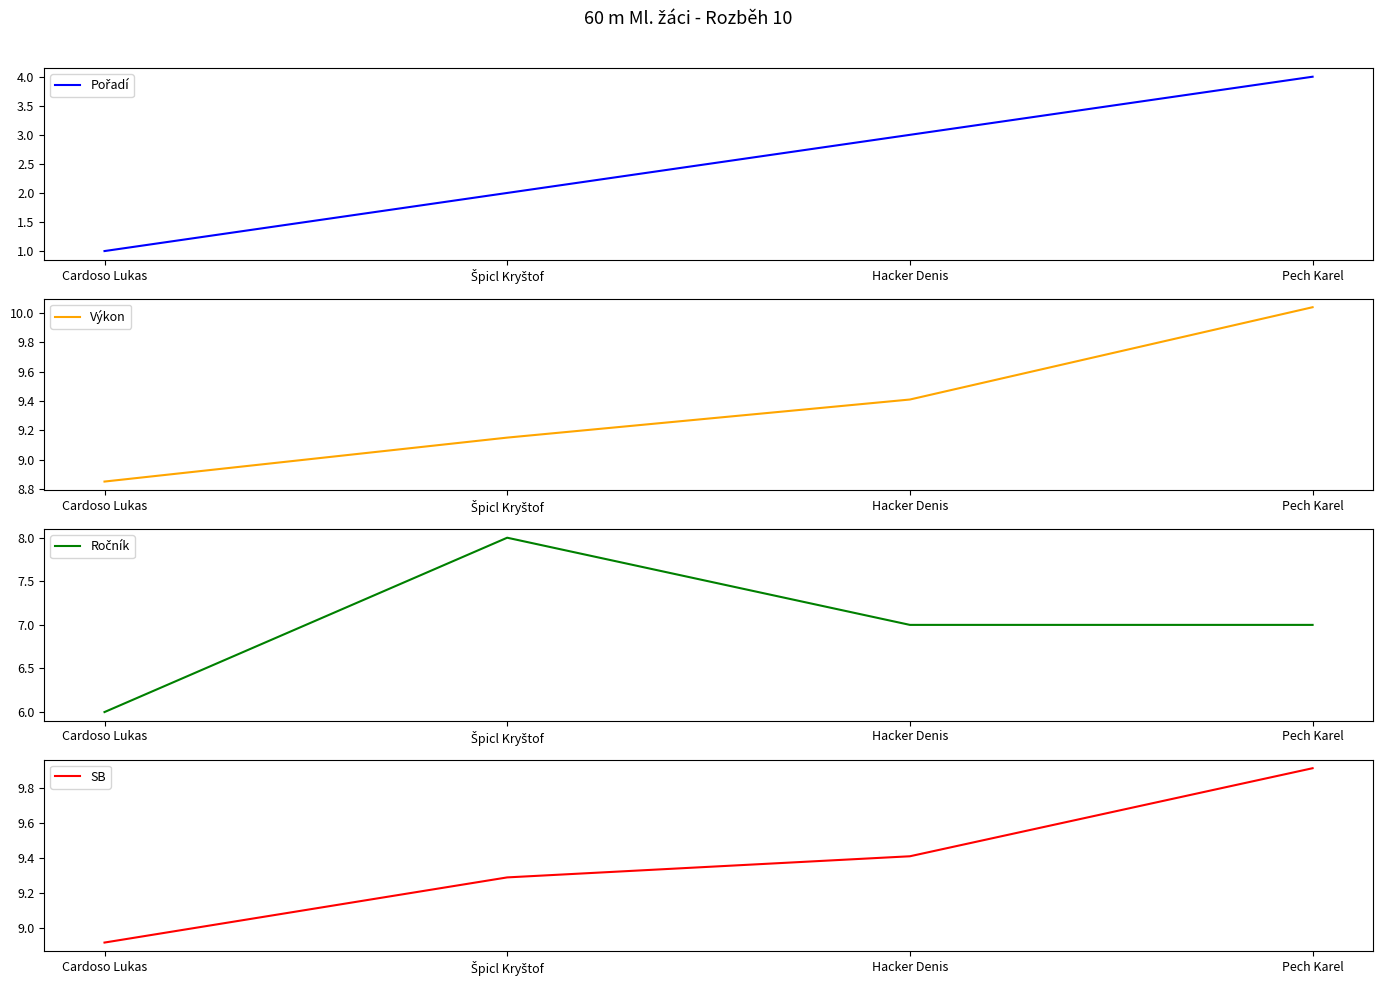

What is the value of the Pořadí point at the 4th from the left?

4.0